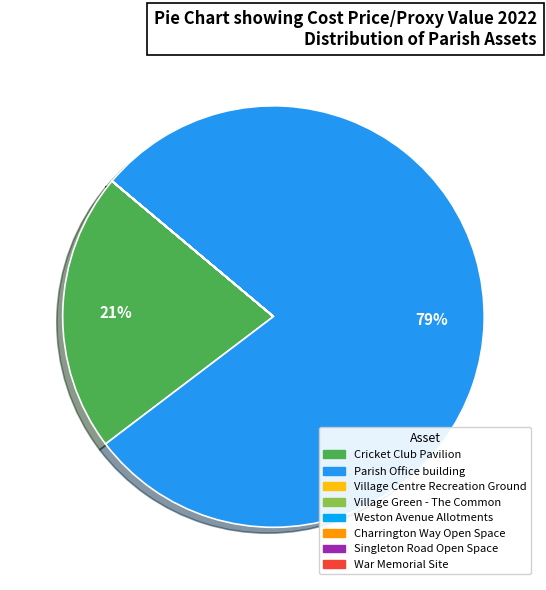

Between War Memorial Site and Charrington Way Open Space, which is larger?

War Memorial Site